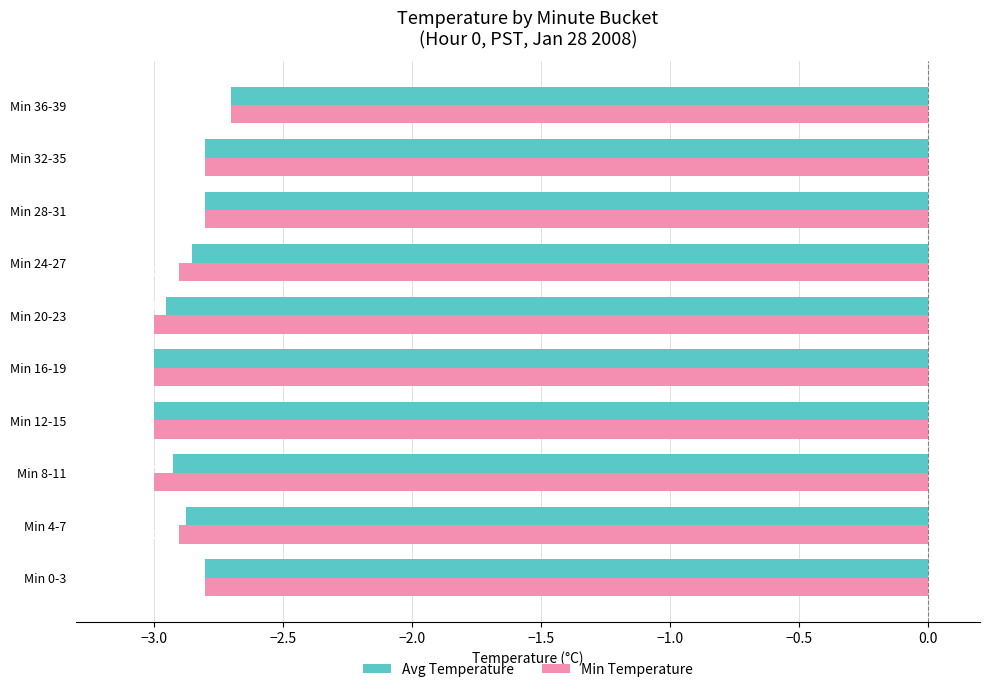

Which series has the largest total across all categories?

Avg Temperature